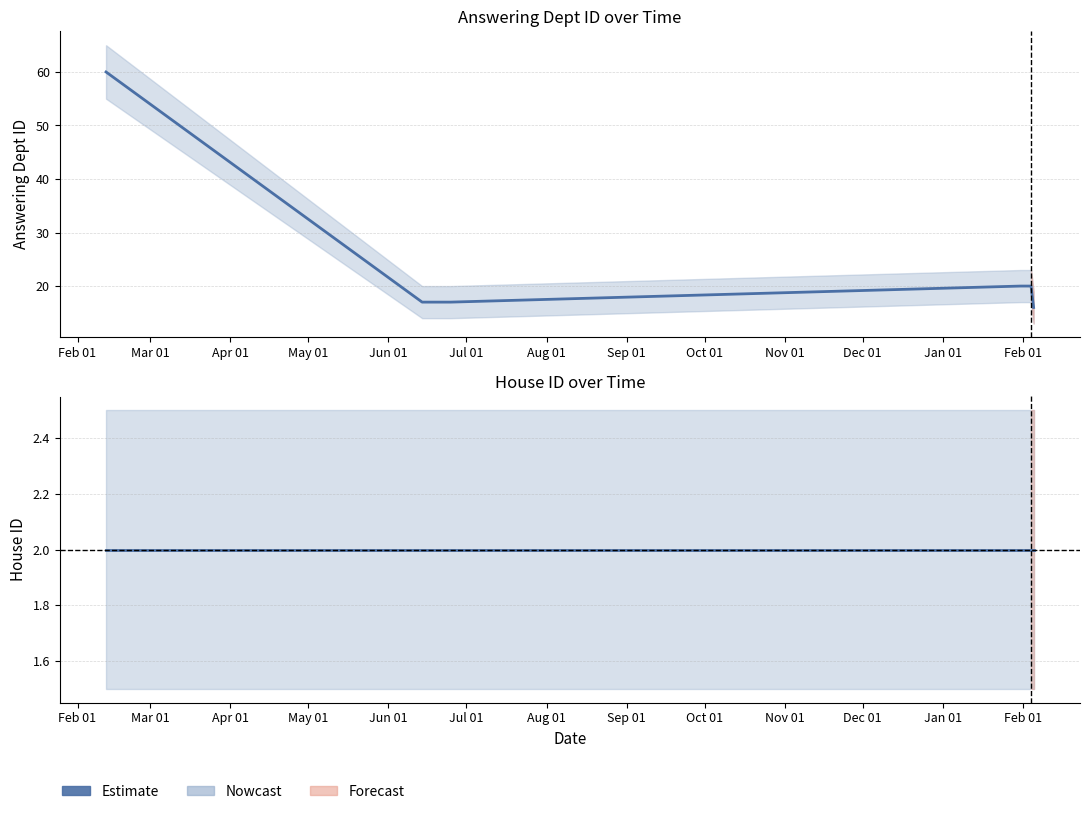

Is this an area chart (filled region under the line)?

No